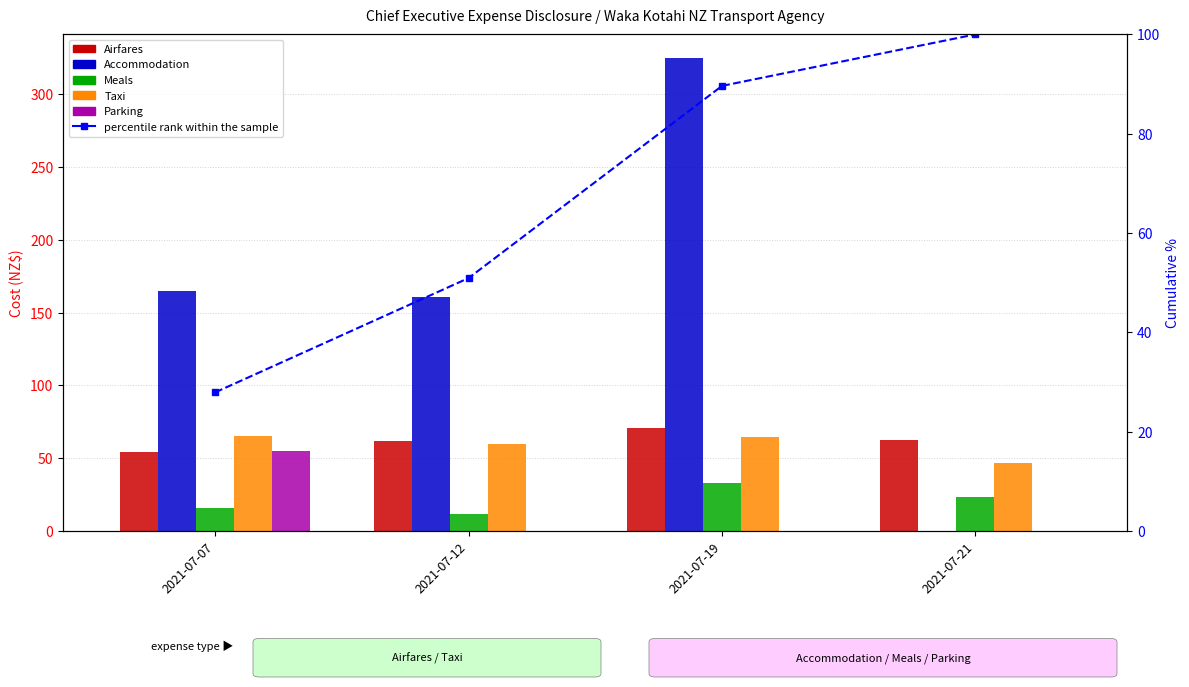

How many values in the Meals series exceed 23?

2